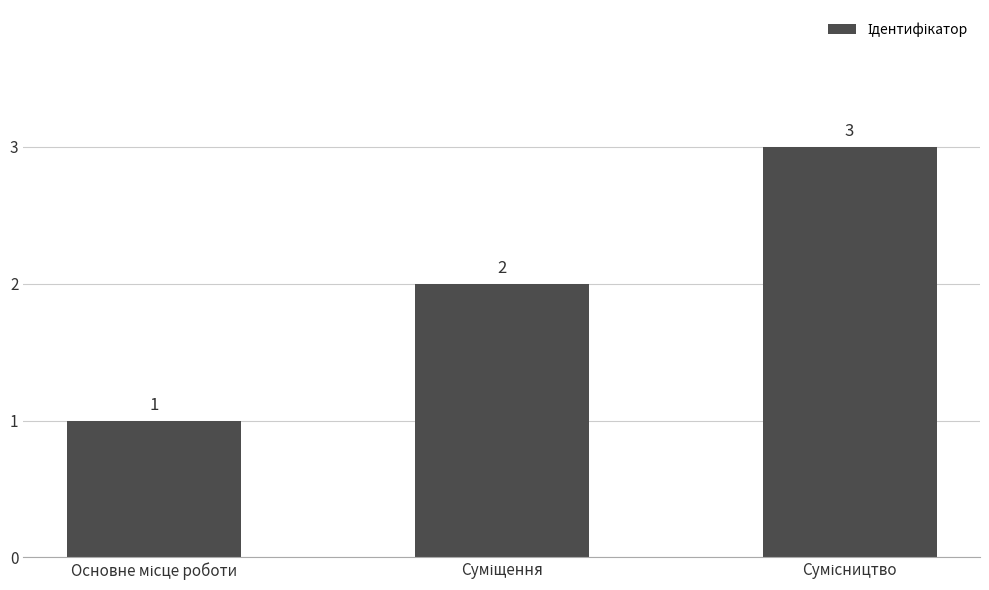

What is the value of the 2nd bar from the left?

2